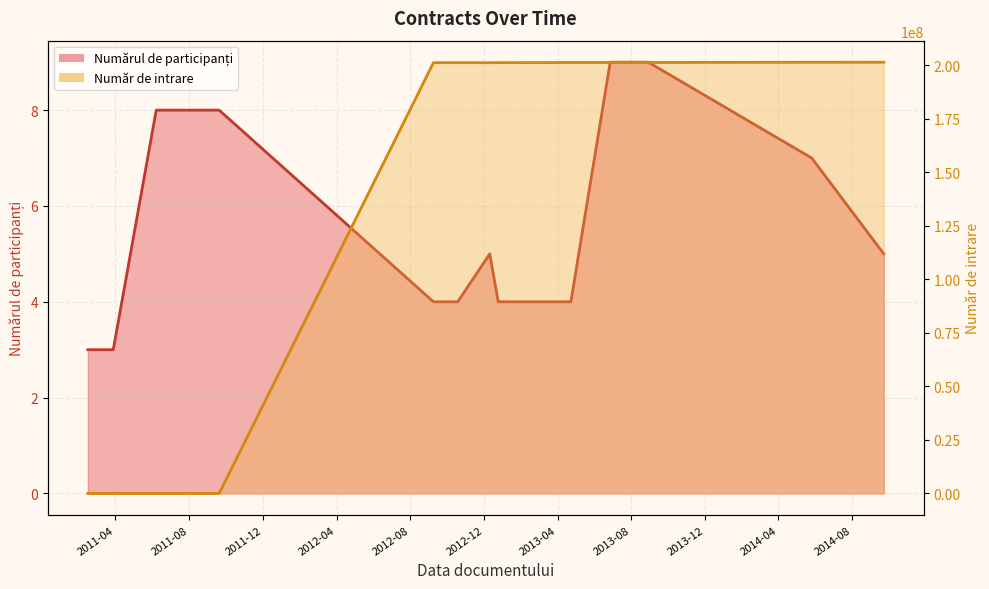

How many data points in Numărul de participanți are above 4?

7